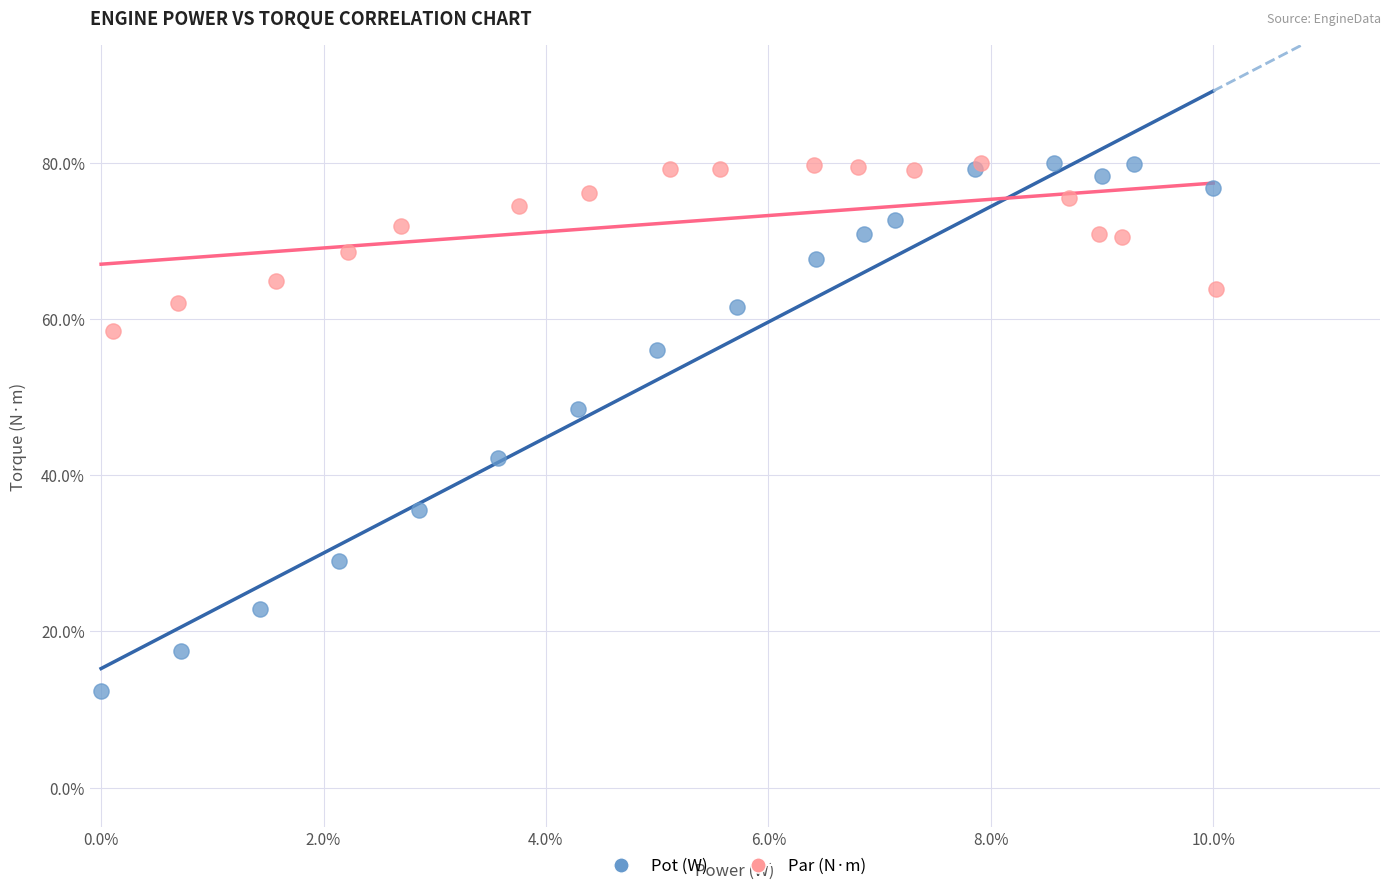

What are all the series names shown in the legend?

Pot (W), Par (N·m)